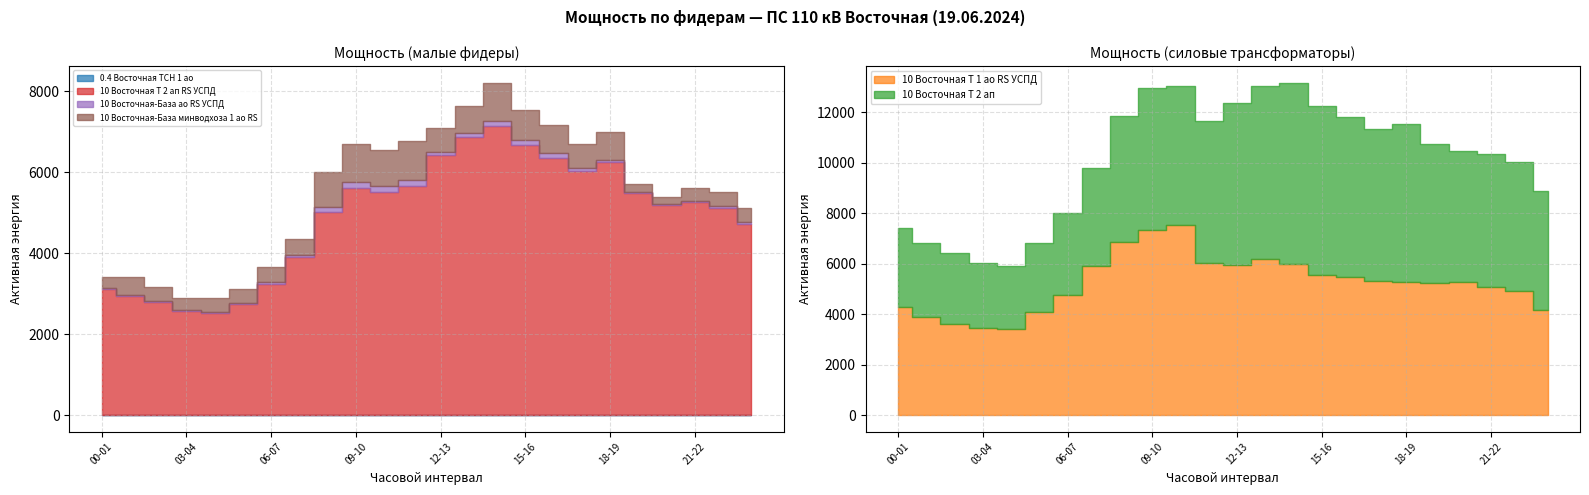

What position from the right is 07-08?

17